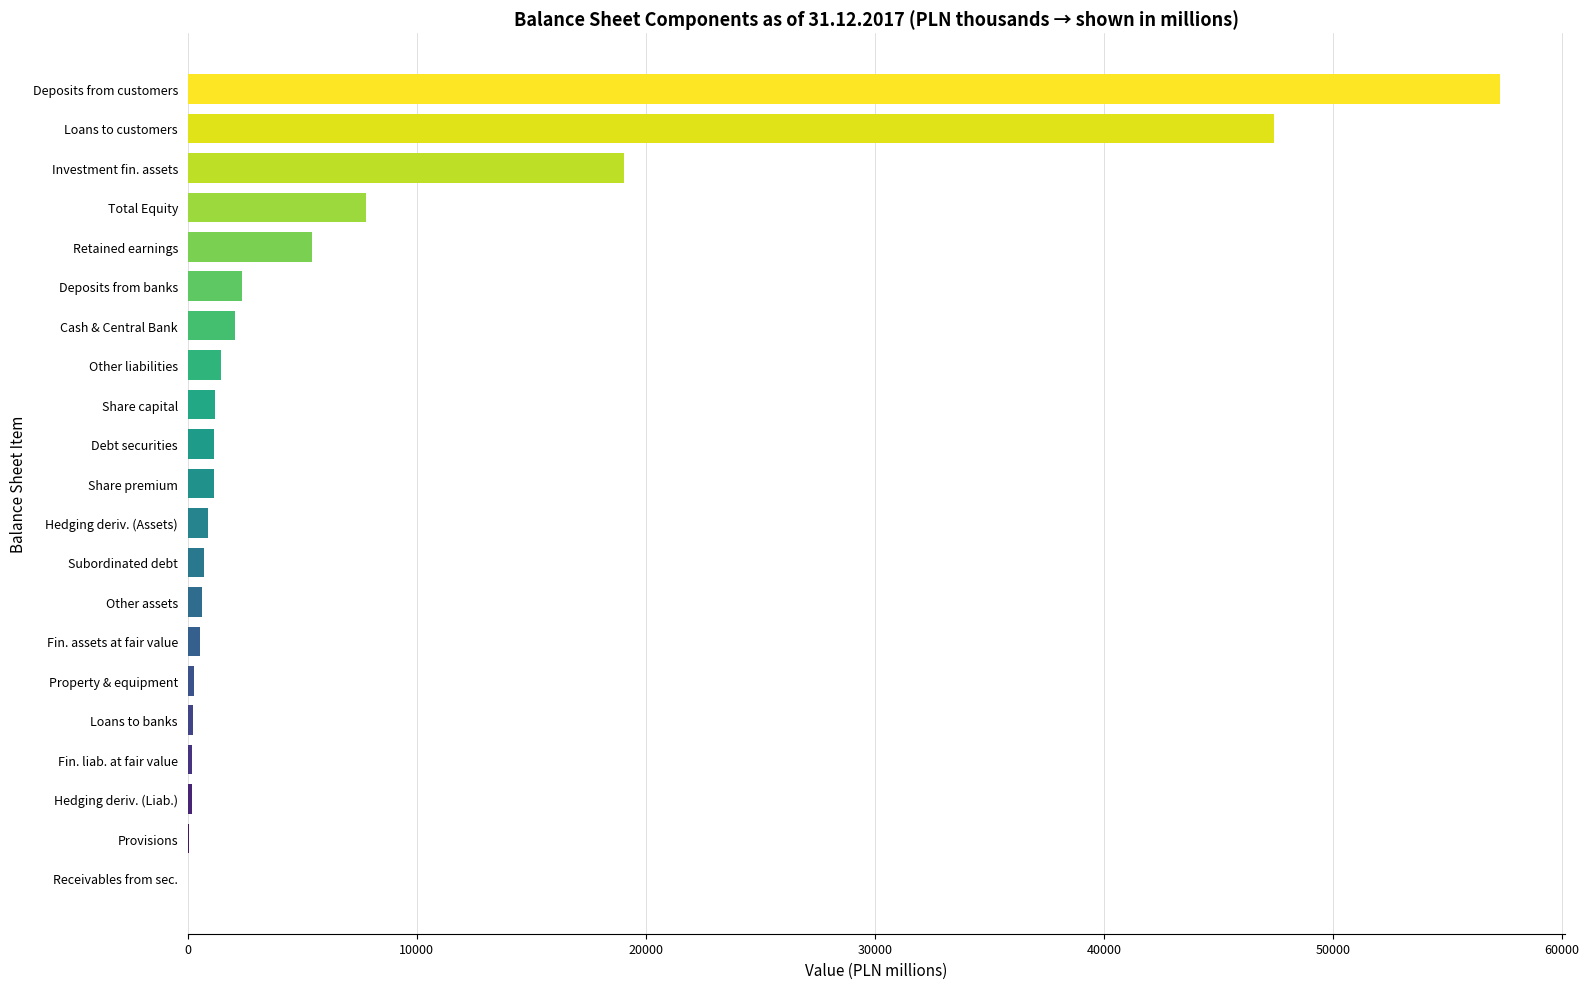

Where is the data nearest to the value 28636?

Investment fin. assets